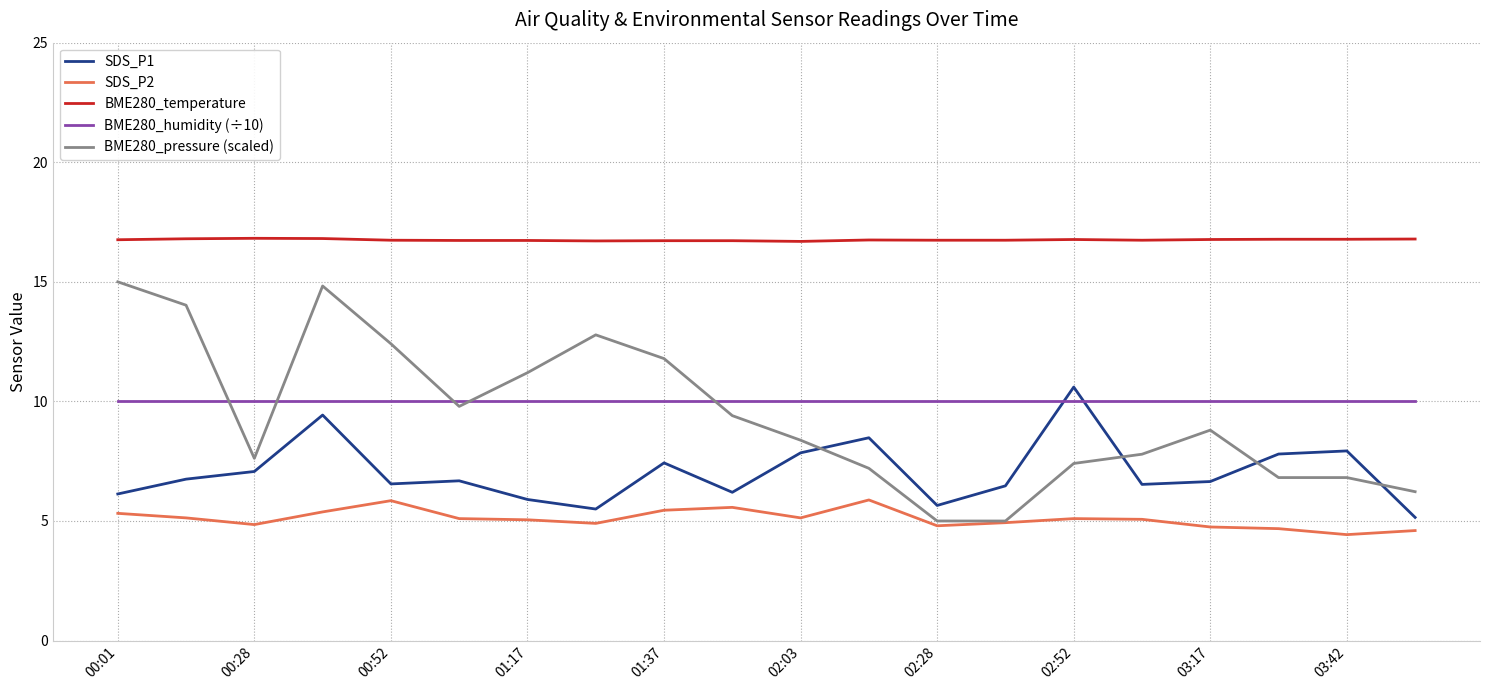

How many values in the BME280_pressure (scaled) series are below 8?

9